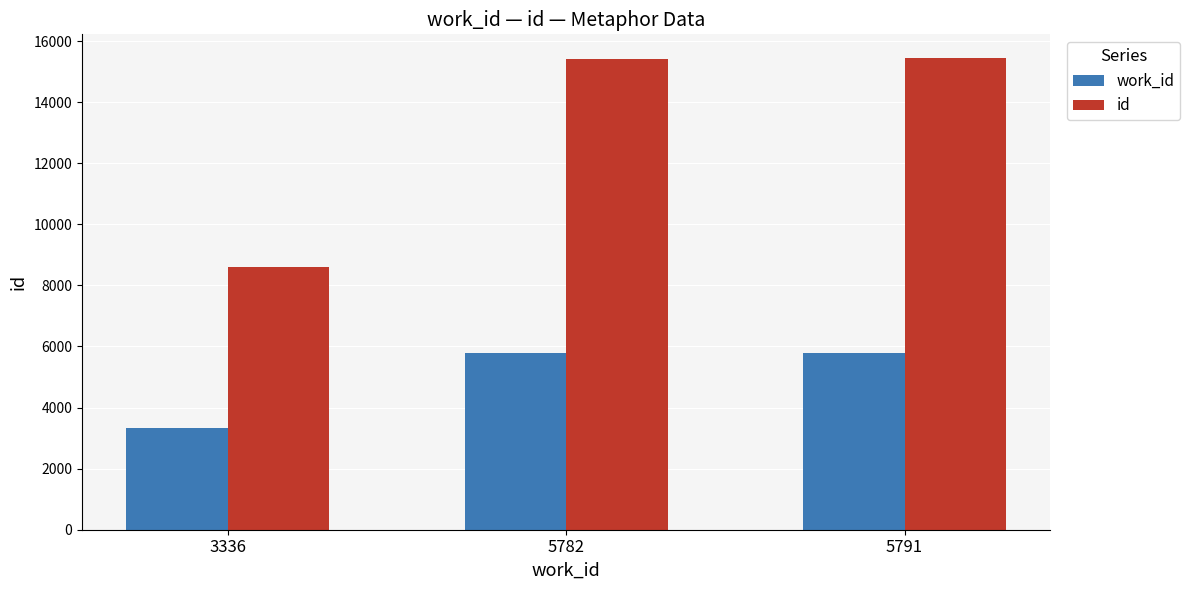

What is the maximum value for id?

15447